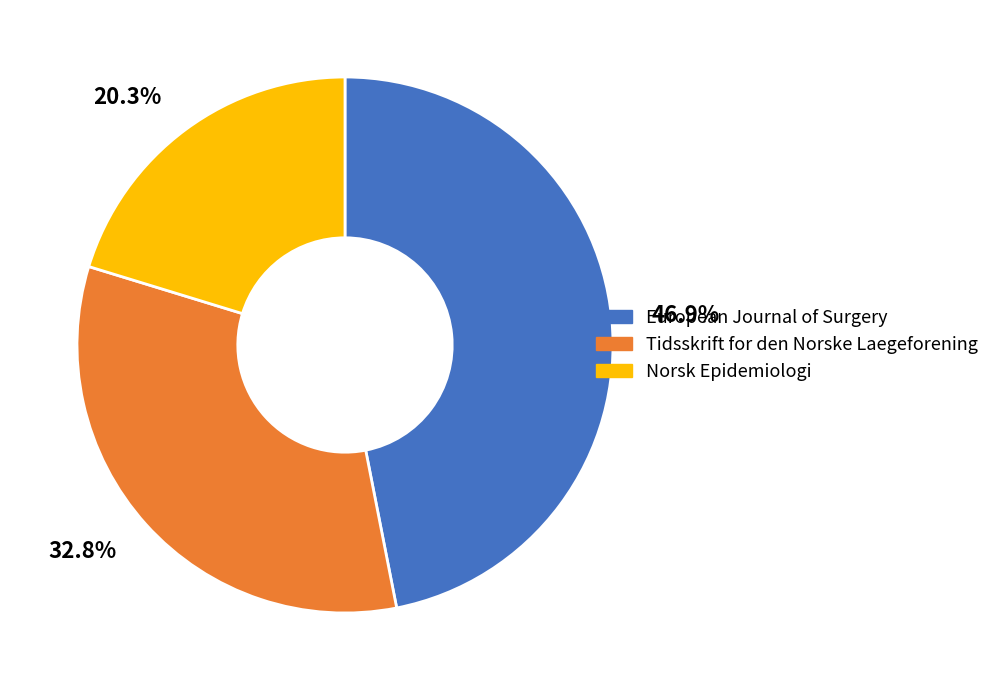

Does any single category account for the majority?

No